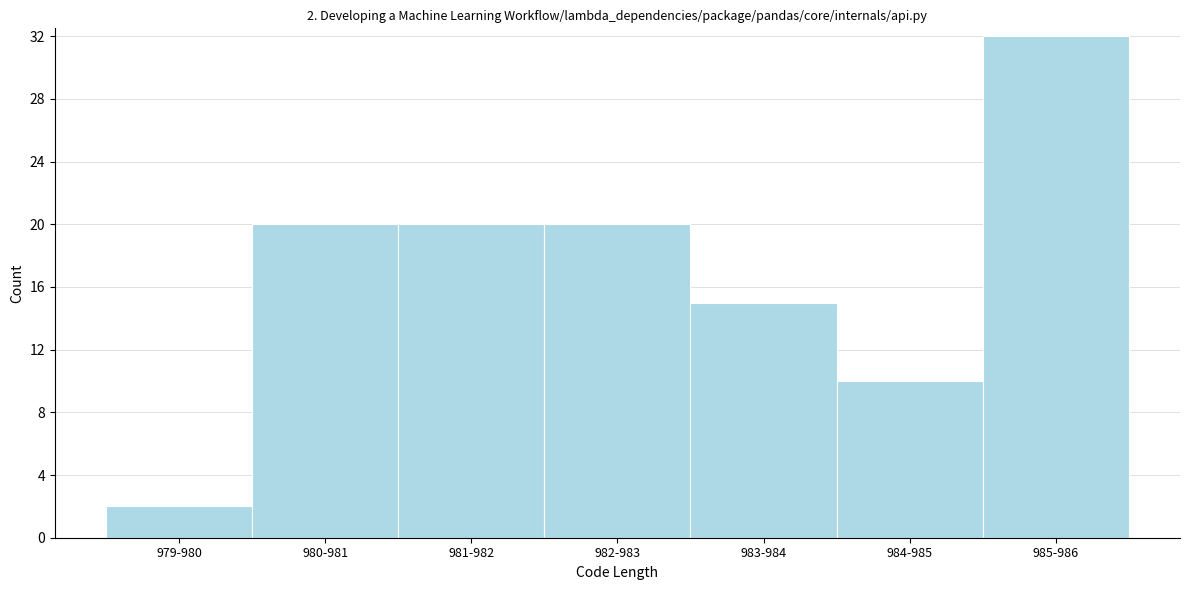

Reading left to right, what are all the values shown in this chart?

979-980=2	980-981=20	981-982=20	982-983=20	983-984=15	984-985=10	985-986=32